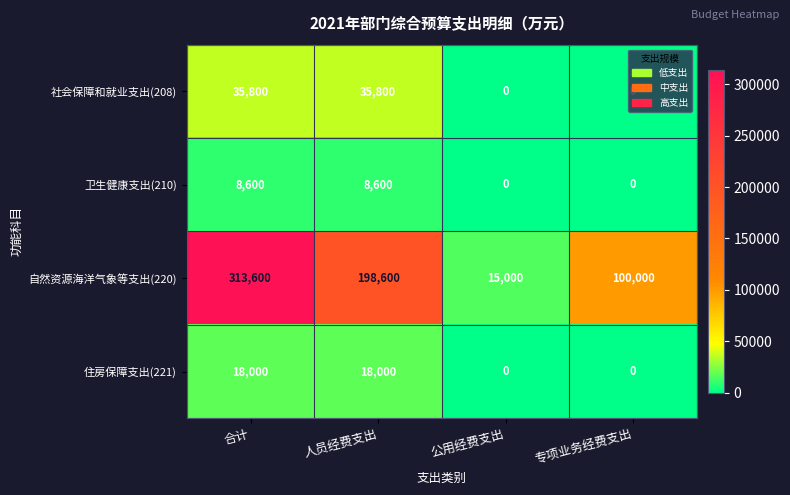

What is the total value across all series at 合计?

376000